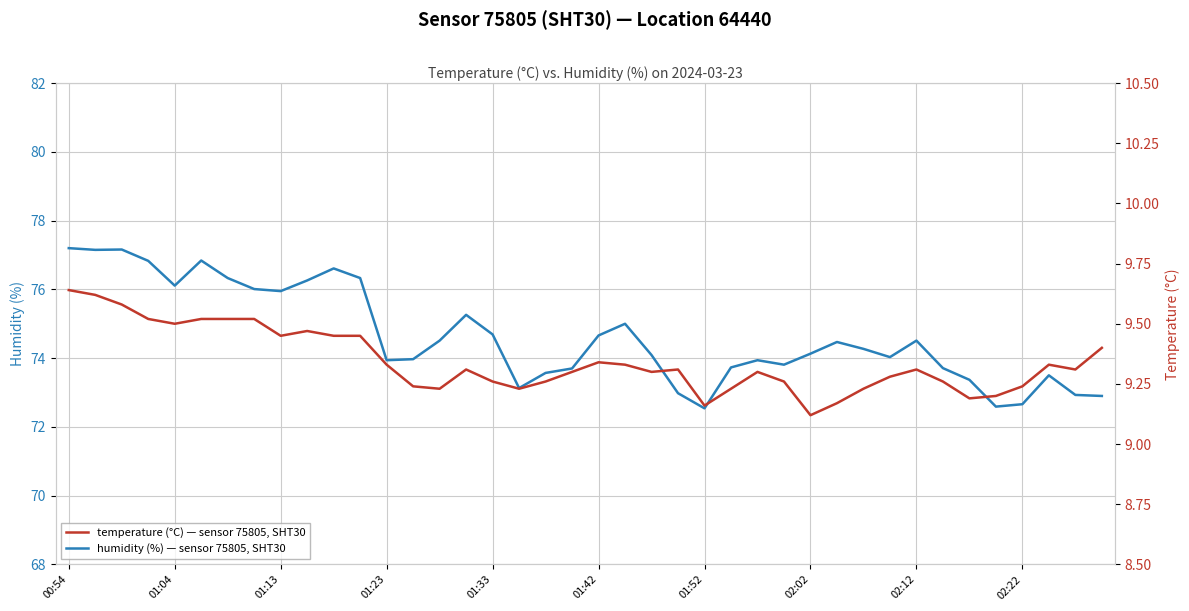

Rank the series by their average value, from highest to lowest.

humidity, temperature